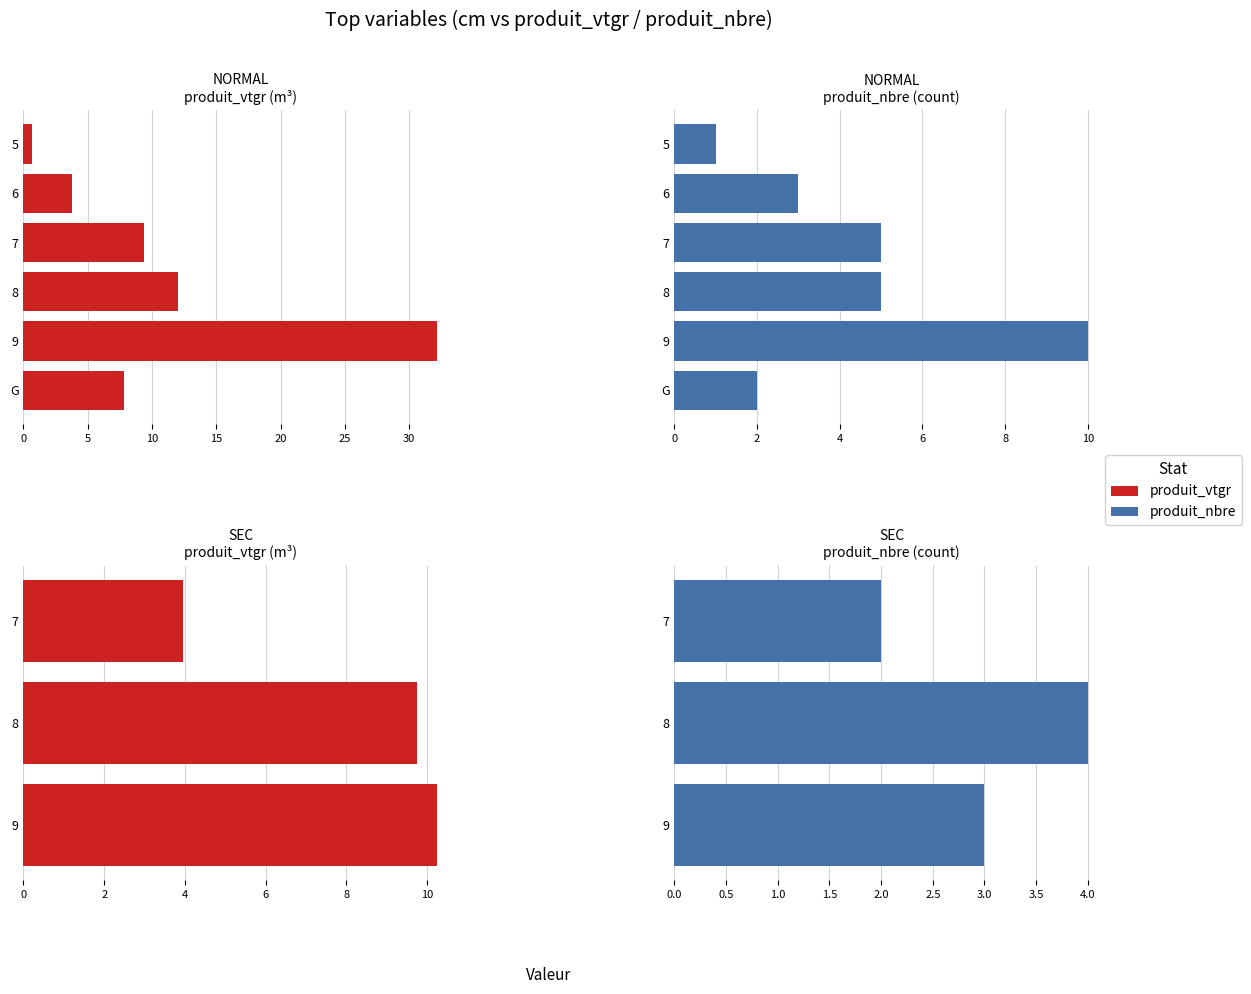

Which series changed the most between 7 and 8?

produit_vtgr